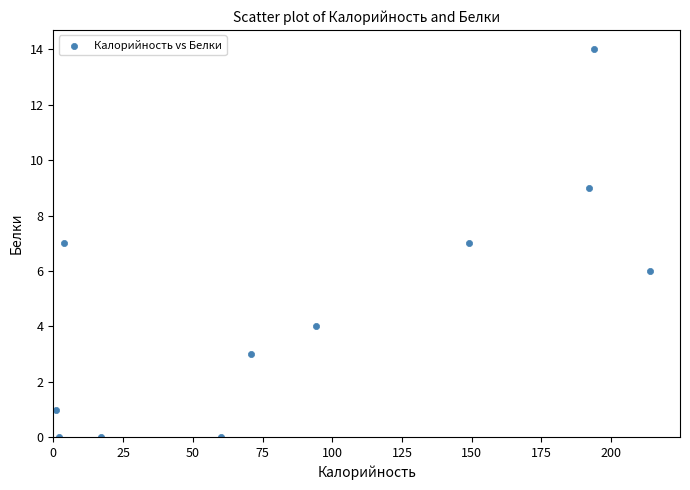

What is the range of X values (max minus min)?

213